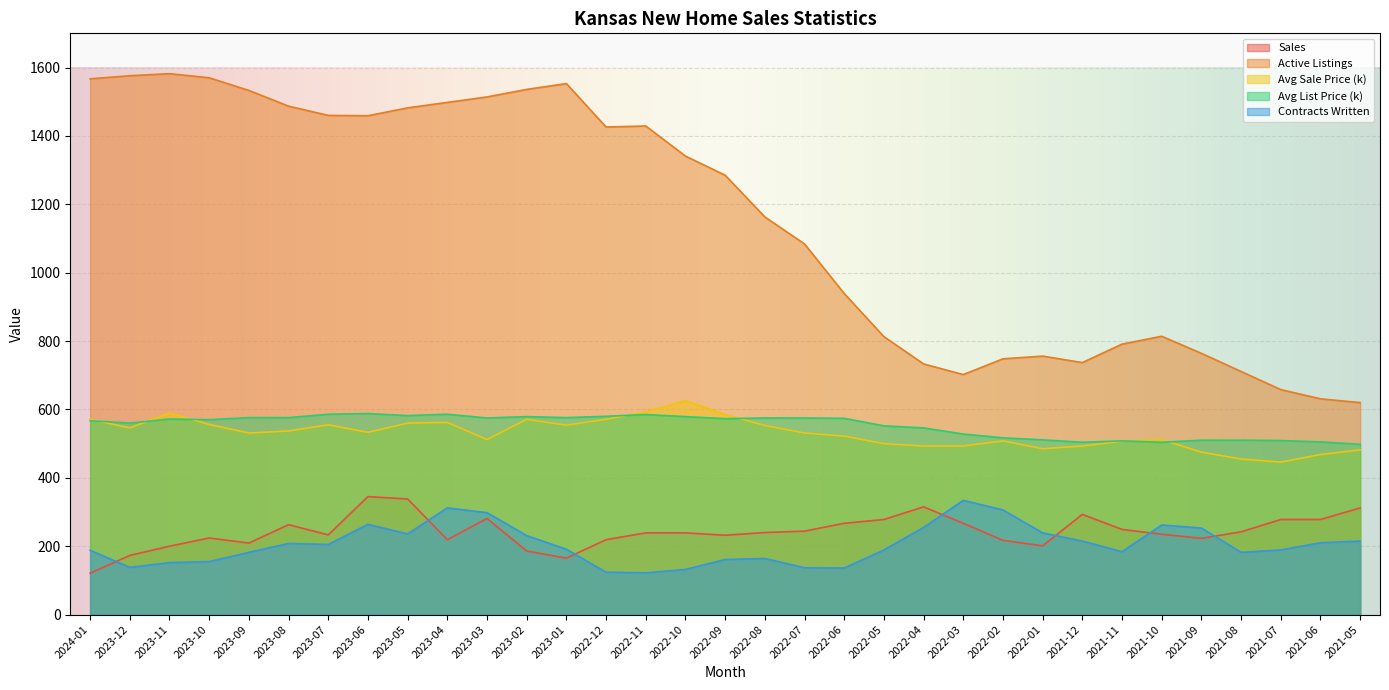

In Avg Sale Price (k), how many points are higher than both neighbors (excluding endpoints)?

7